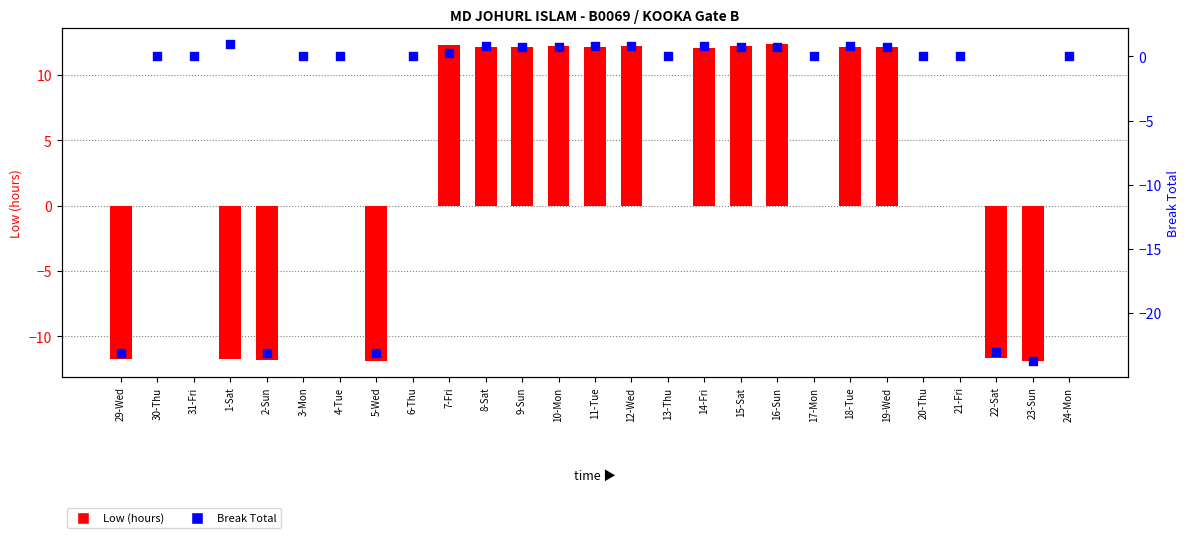

Which series has the largest Y range (max minus min)?

Break Total